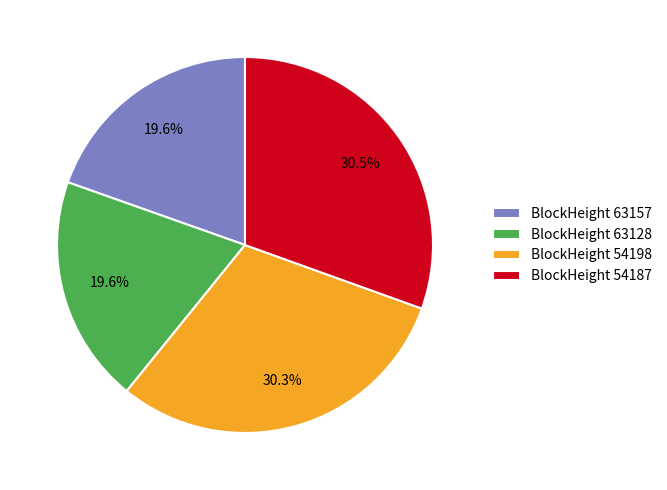

What is the ratio of the value at BlockHeight 63157 to the value at BlockHeight 54198?

0.6